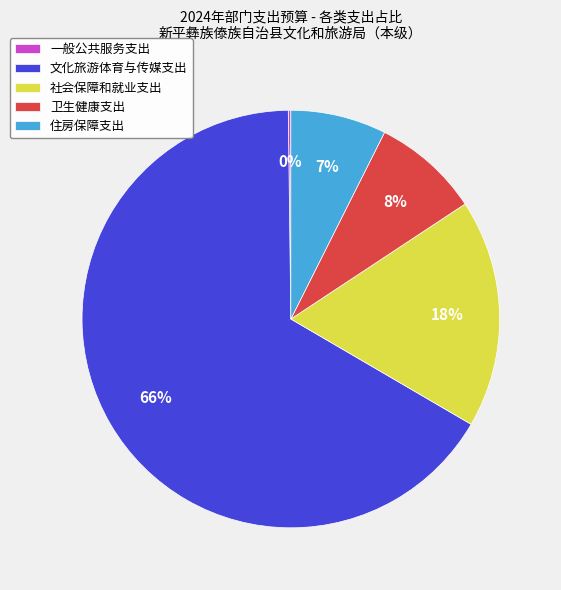

Between 住房保障支出 and 社会保障和就业支出, which is larger?

社会保障和就业支出